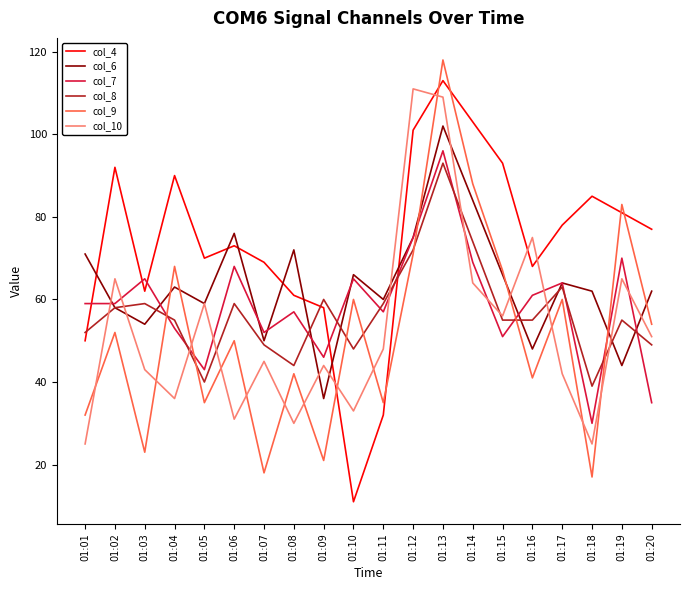

Is the value of col_10 at 01:14 greater than the value of col_8 at 01:13?

No